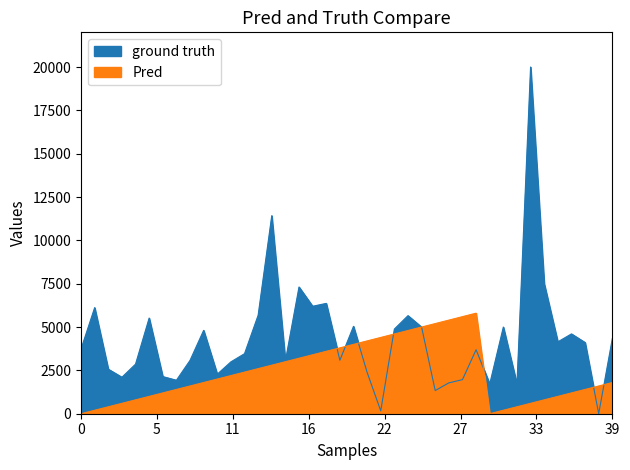

List the series in order of their peak value, highest first.

intensity(dBm), second